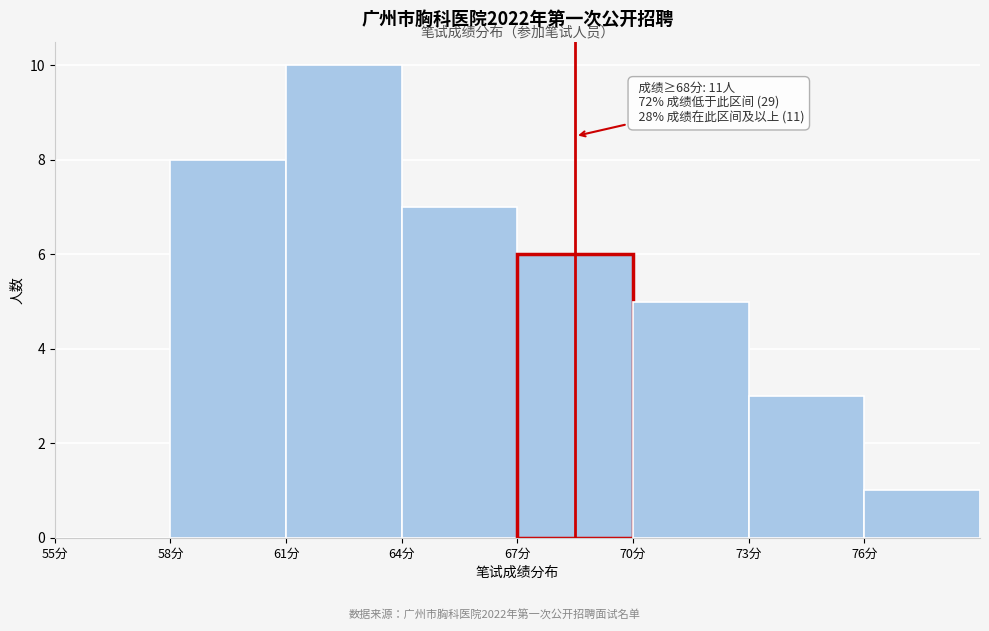

Which range on the x-axis has the tallest bar?

61 to 64